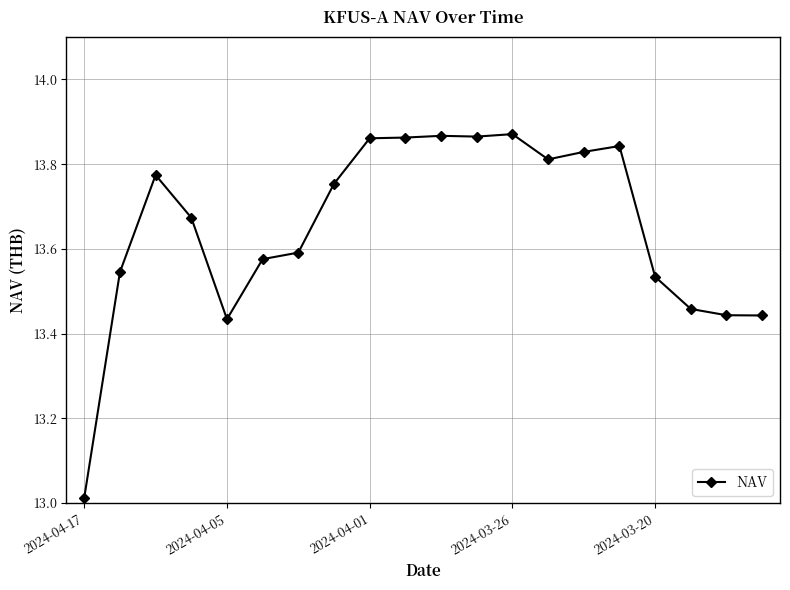

True or false: the data has more than 0 interior local peaks.

True